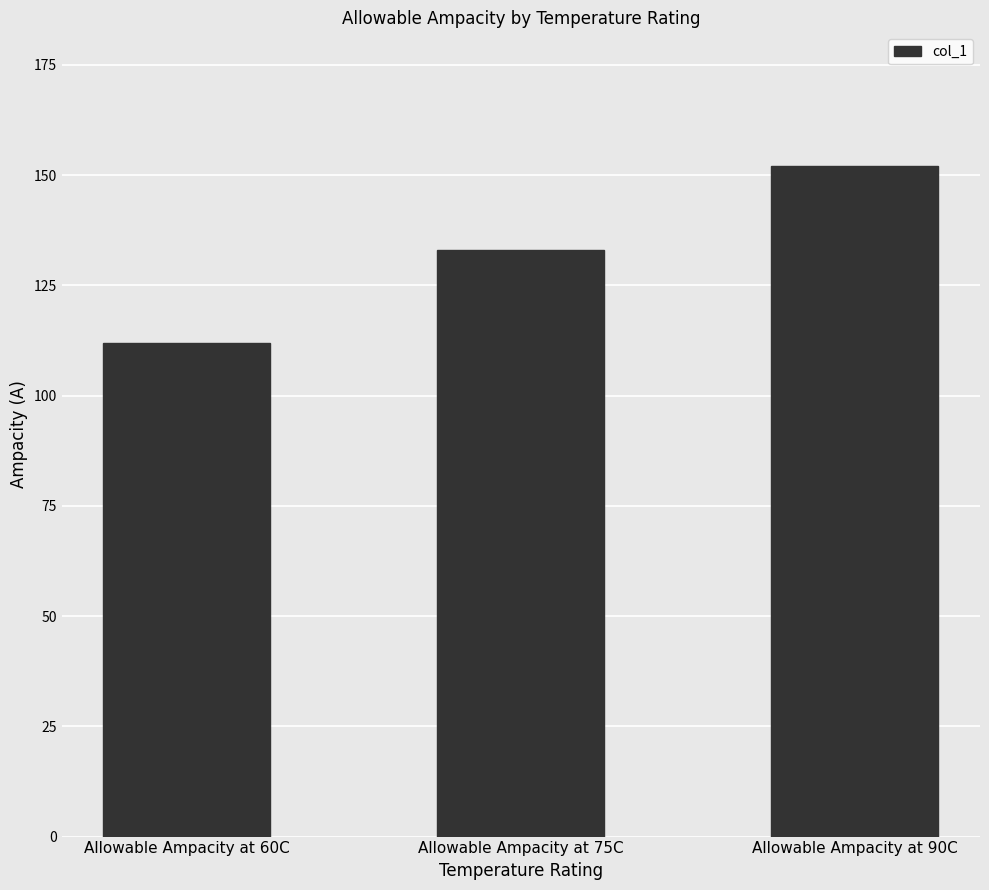

What is the average value?

132